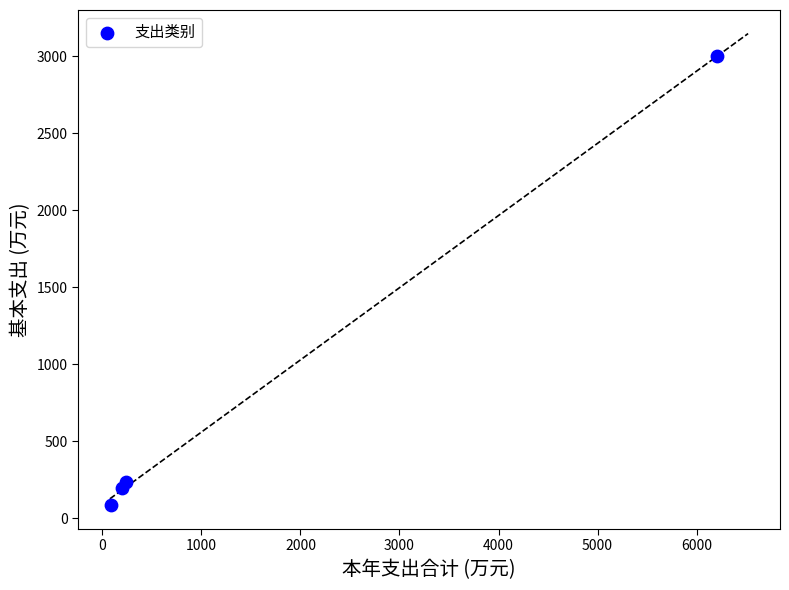

What Y value in the scatter plot is closest to 1542?

239.0